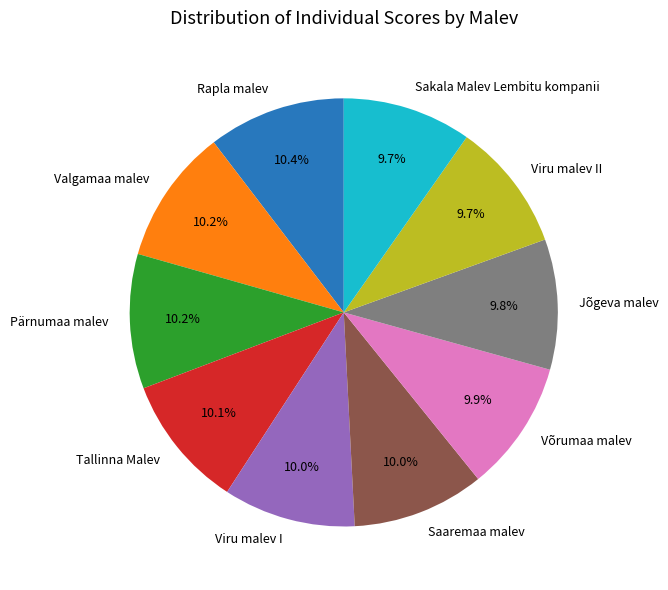

What is the ratio of the value at Saaremaa malev to the value at Rapla malev?

1.0